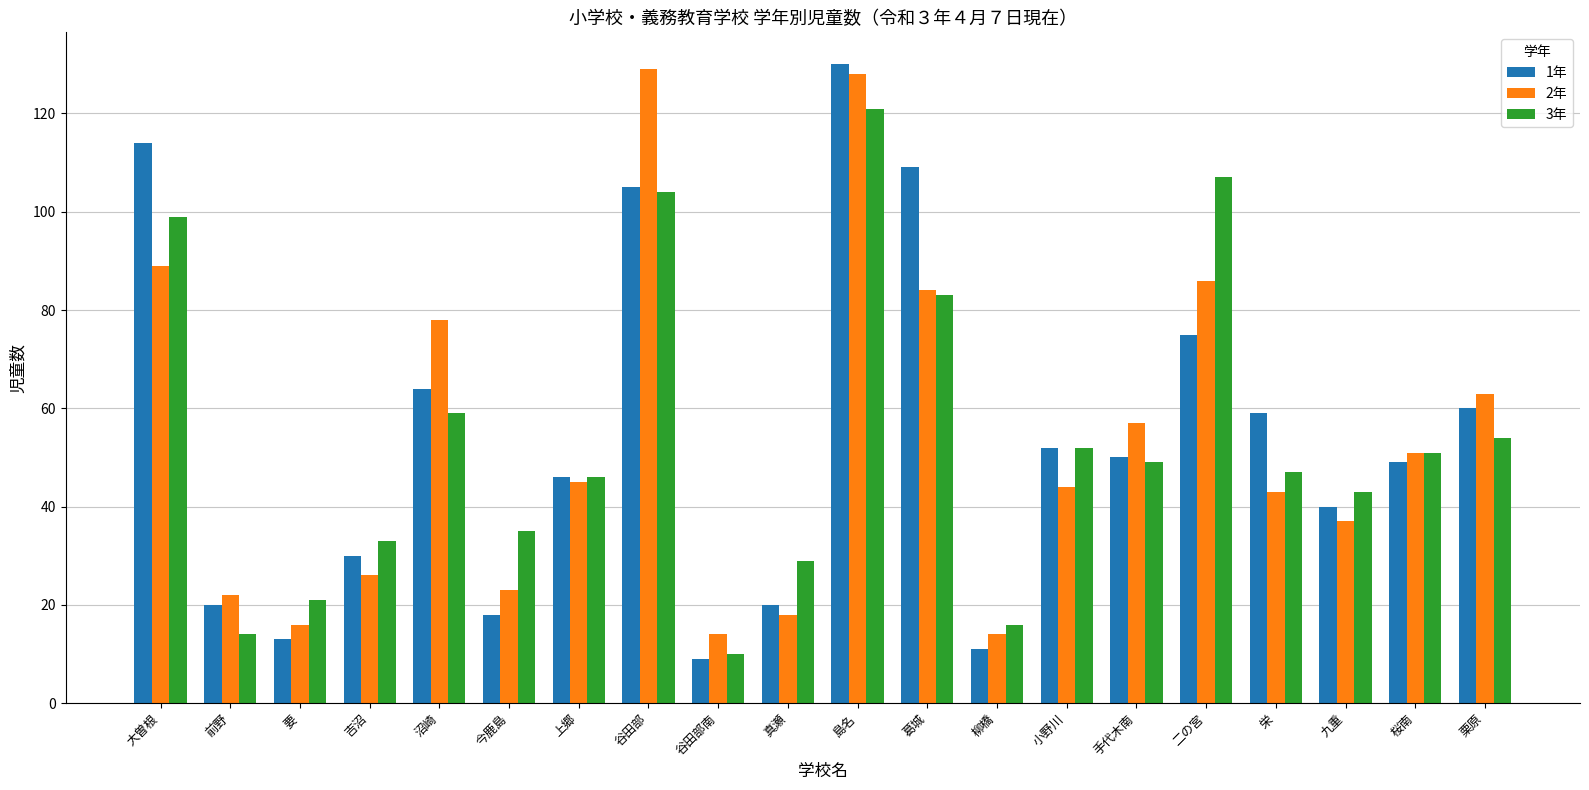

How many series are shown in this chart?

3